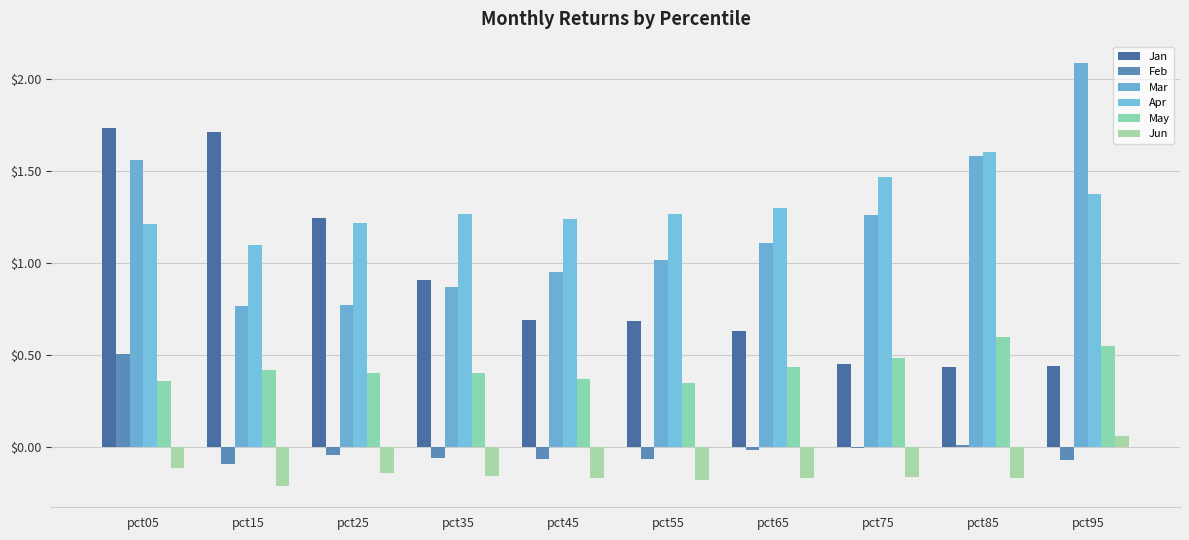

Which label corresponds to the largest value in the chart?

pct95